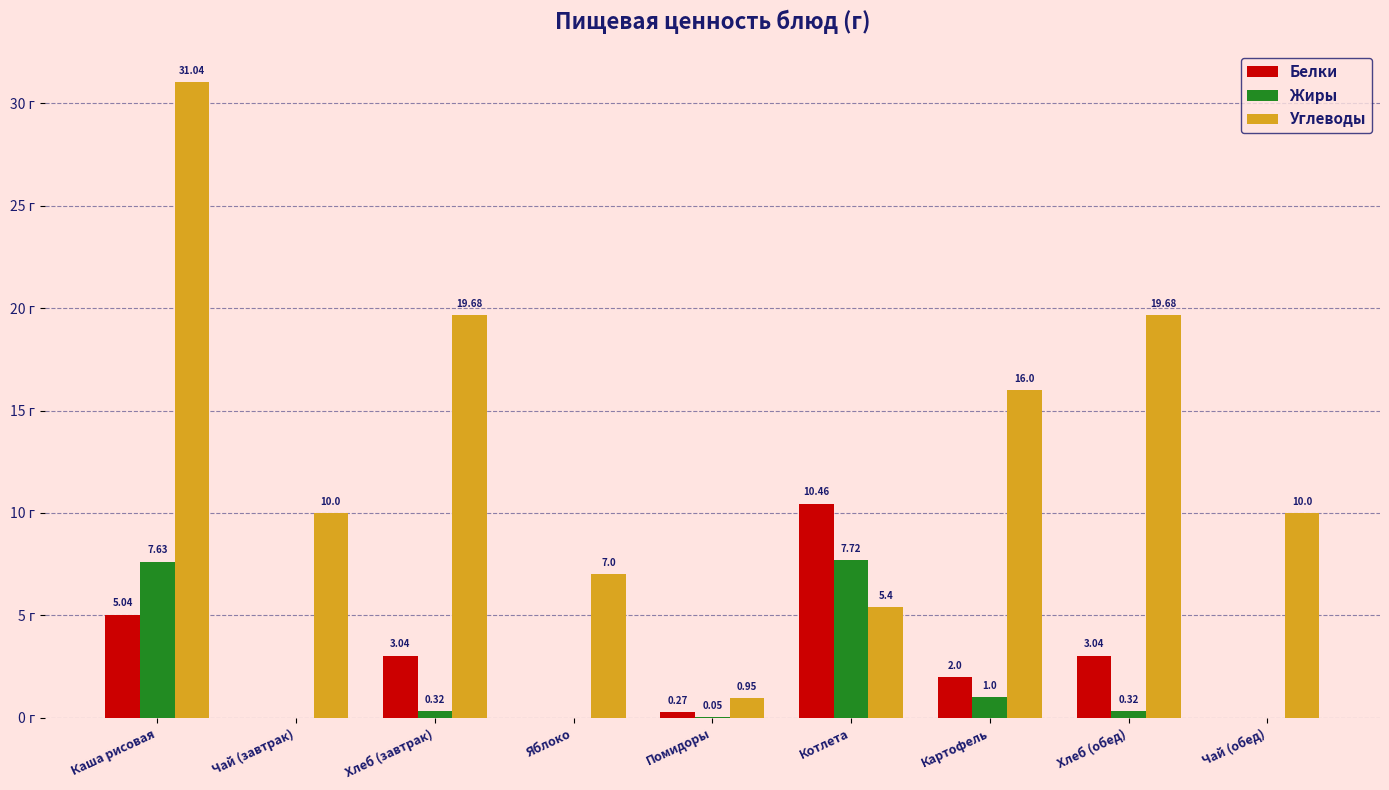

Which series changed the most between Каша рисовая and Чай (обед)?

Углеводы